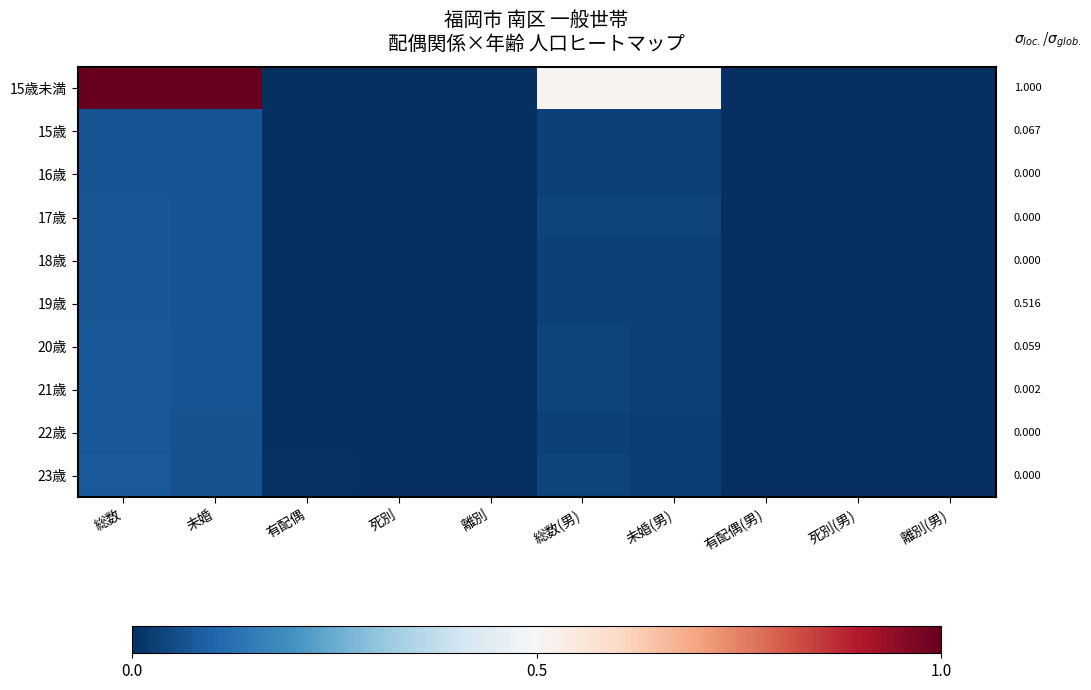

What is the total value across all series at 総数?

1.7